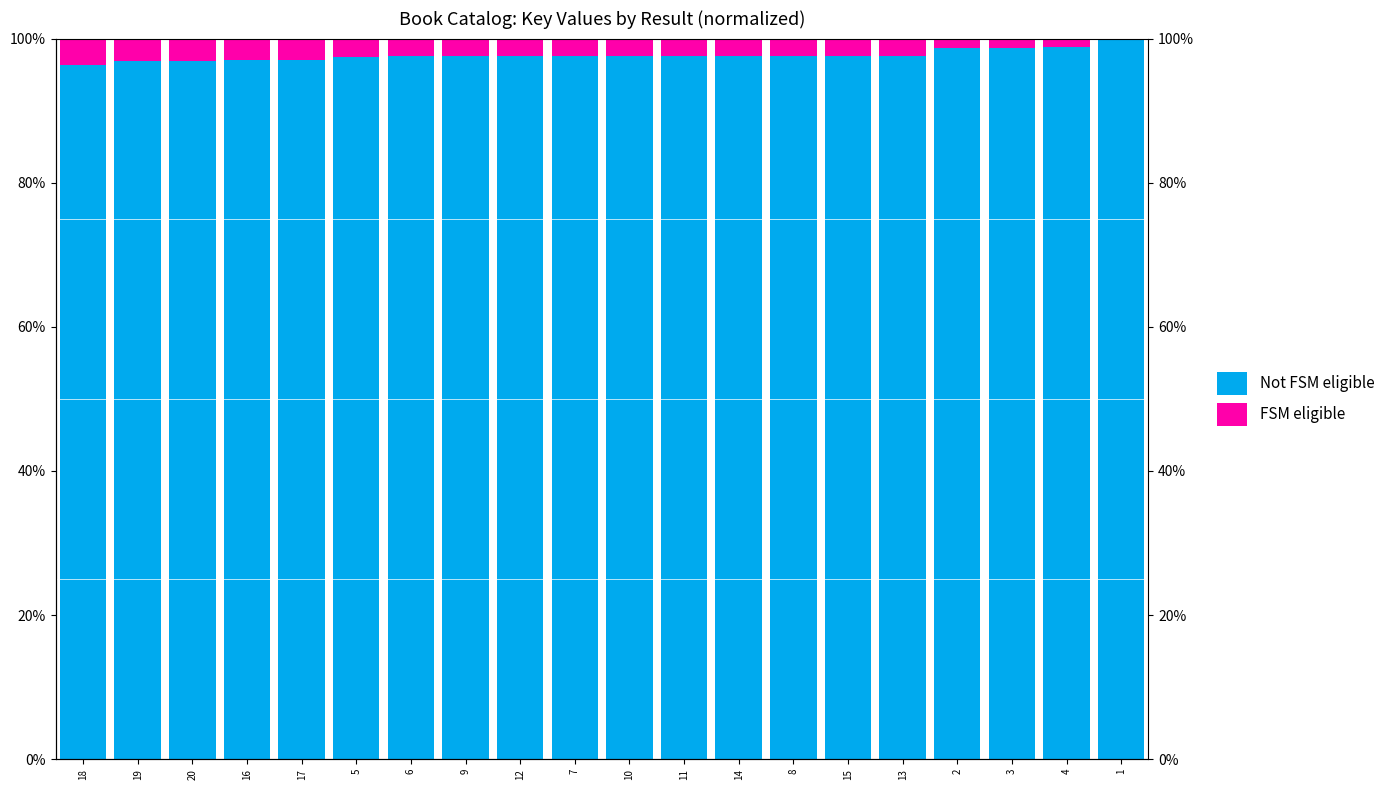

What is the label of the 12th bar from the right?

12